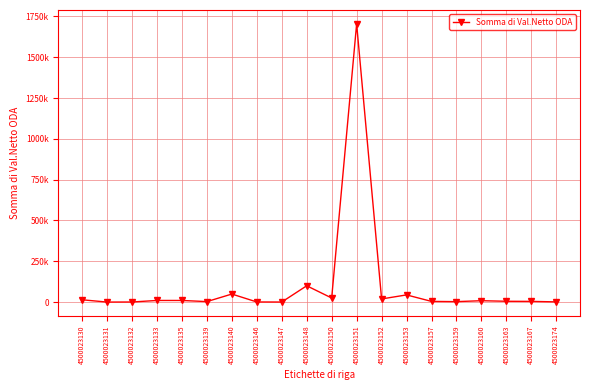

Which label corresponds to the smallest value in the chart?

4500023131